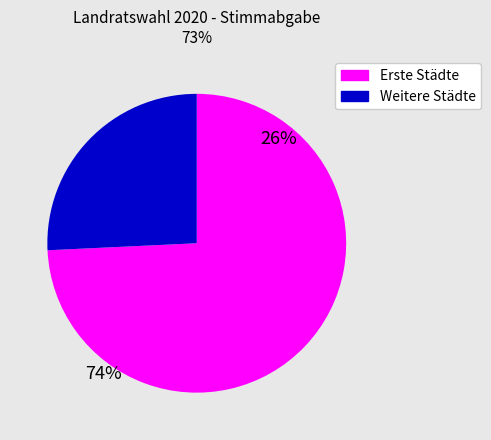

Does any single category account for the majority?

Yes